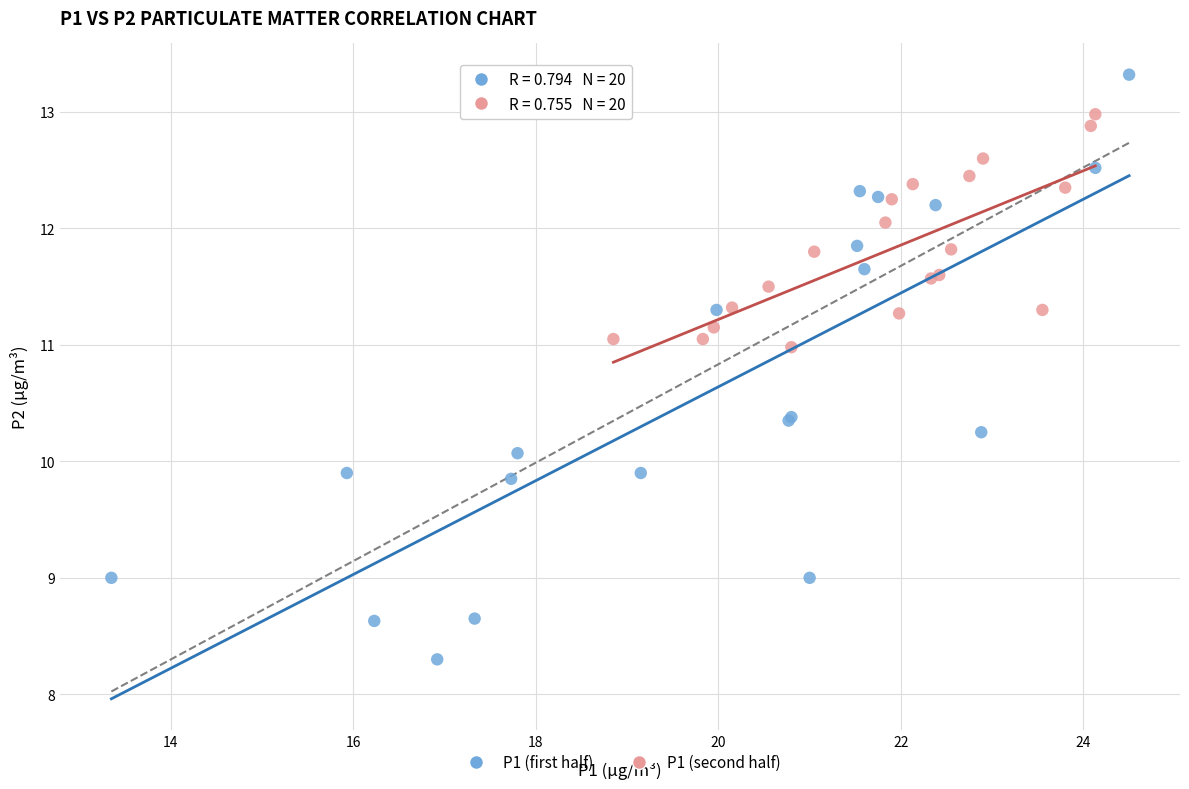

Which series has the largest Y range (max minus min)?

P1 (first half)